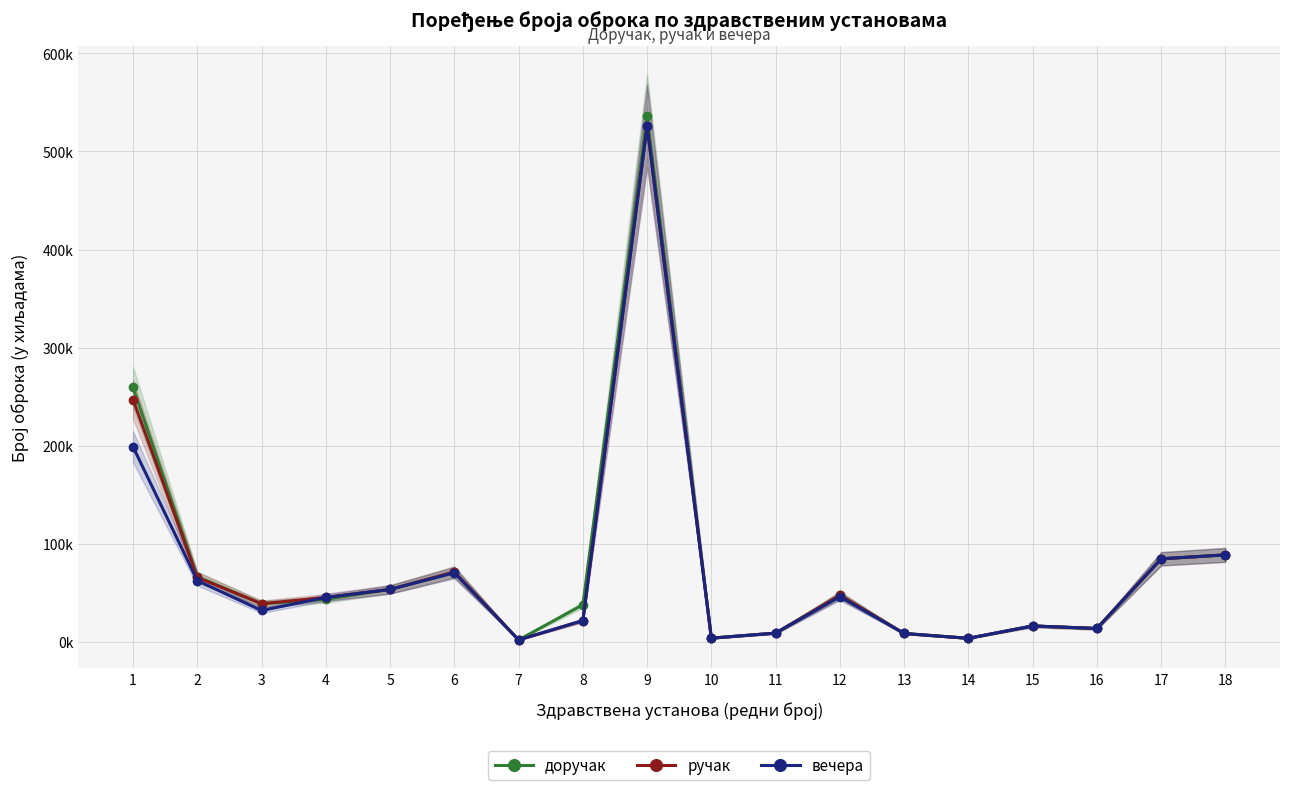

Between 16 and 4, which is larger?

4